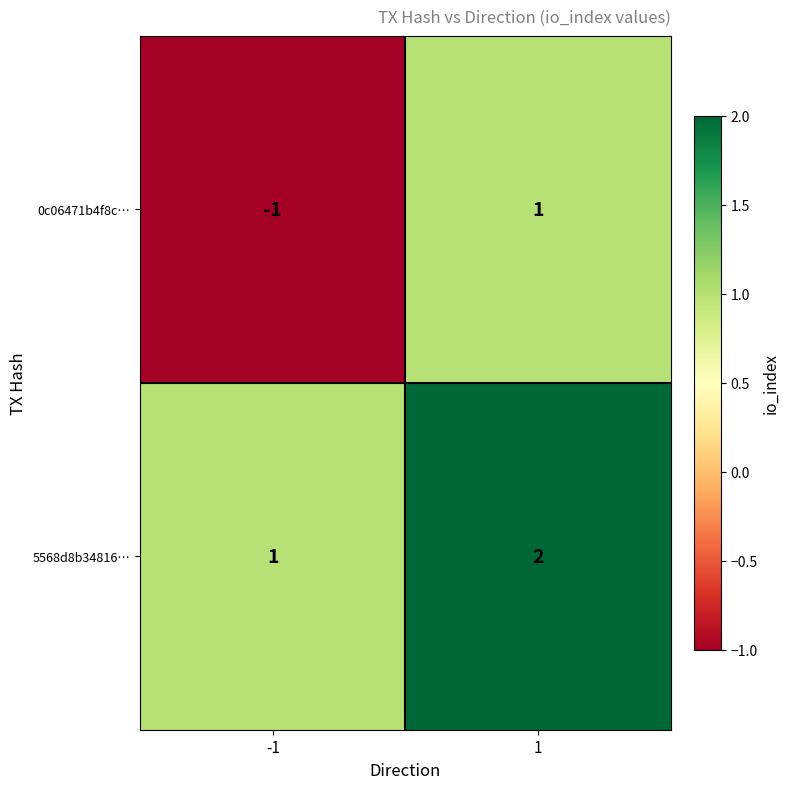

At how many categories does at least one series exceed 0?

2